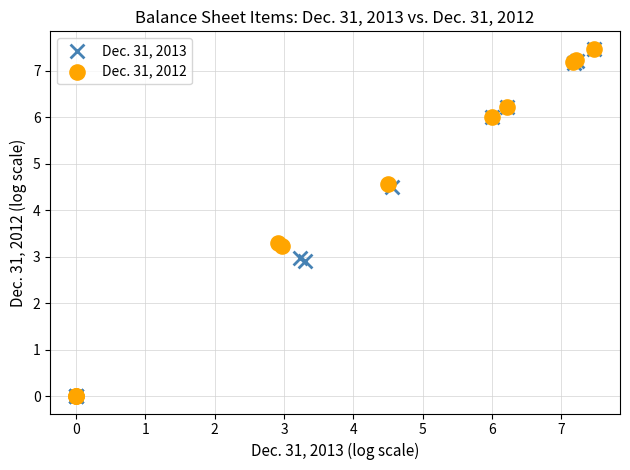

What are all the series names shown in the legend?

Dec. 31, 2013, Dec. 31, 2012